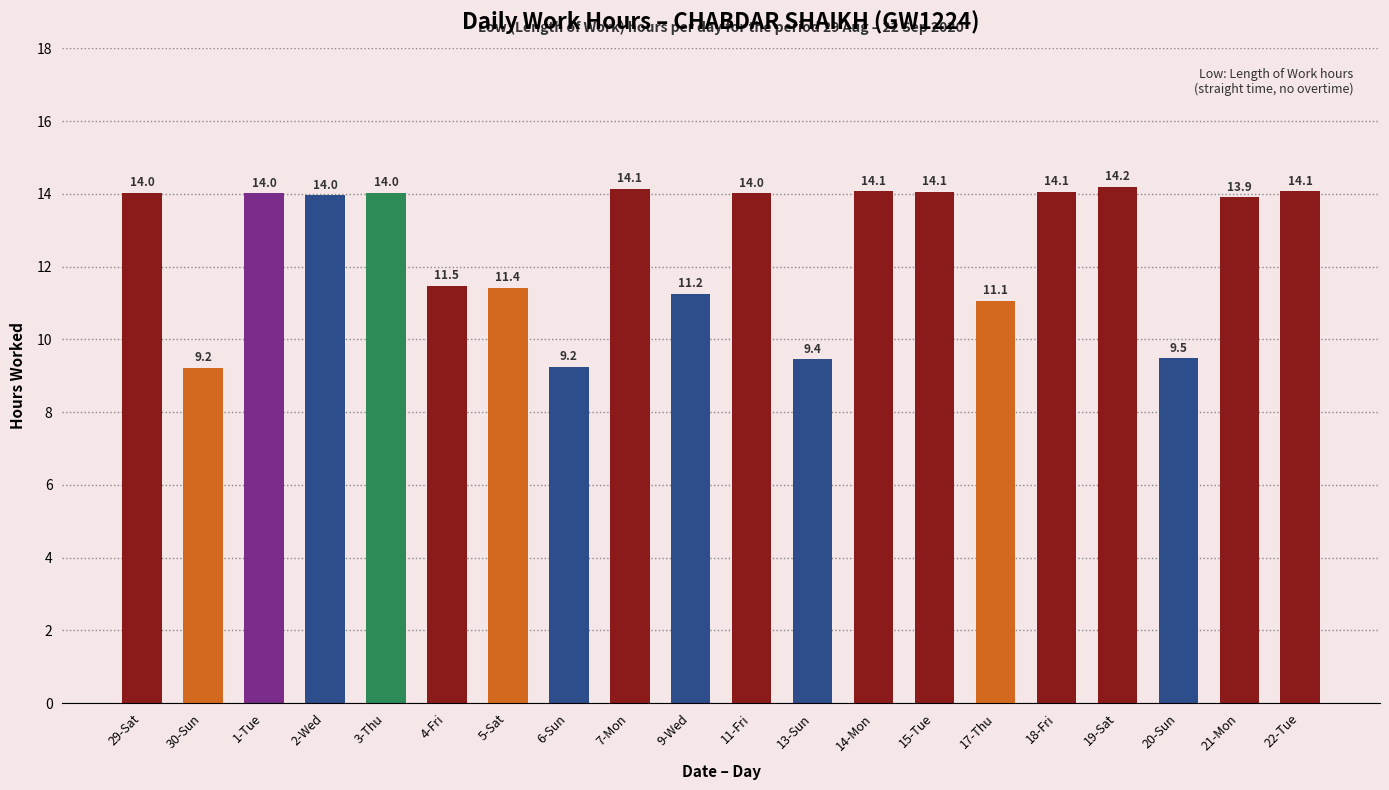

What value does the data have at 18-Fri?

14.1